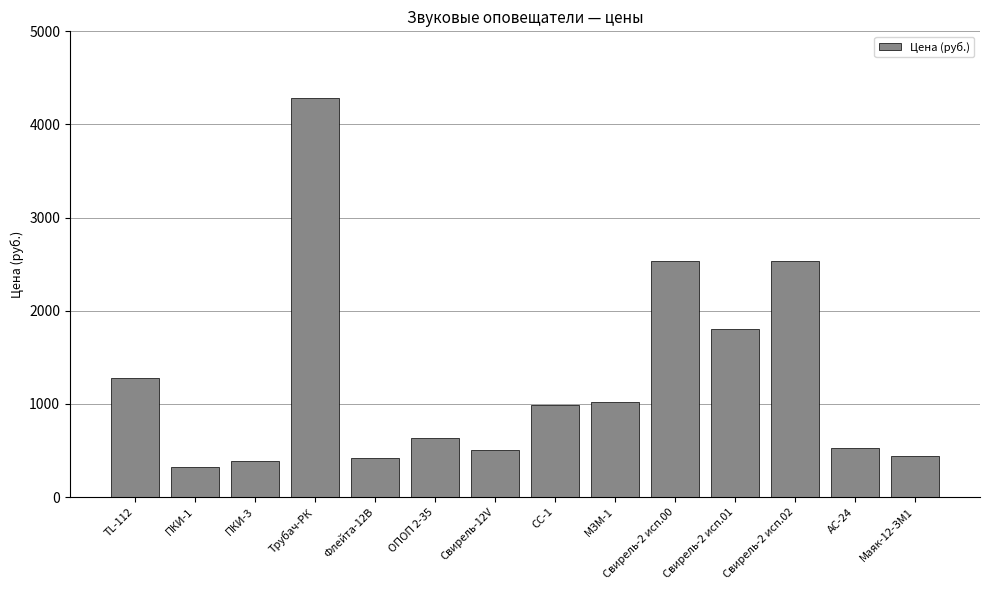

What is the greatest value displayed?

4280.4